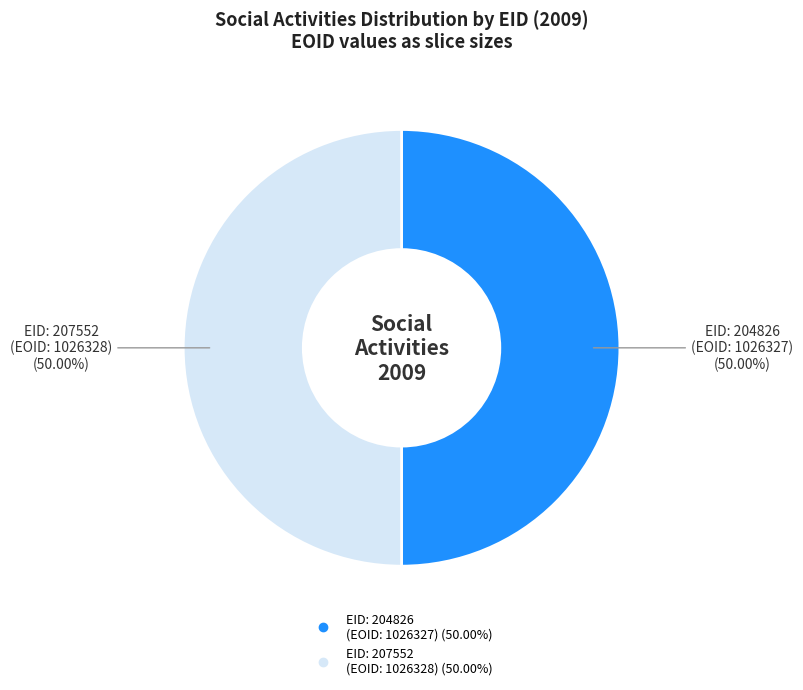

Which slice is the smallest?

204826